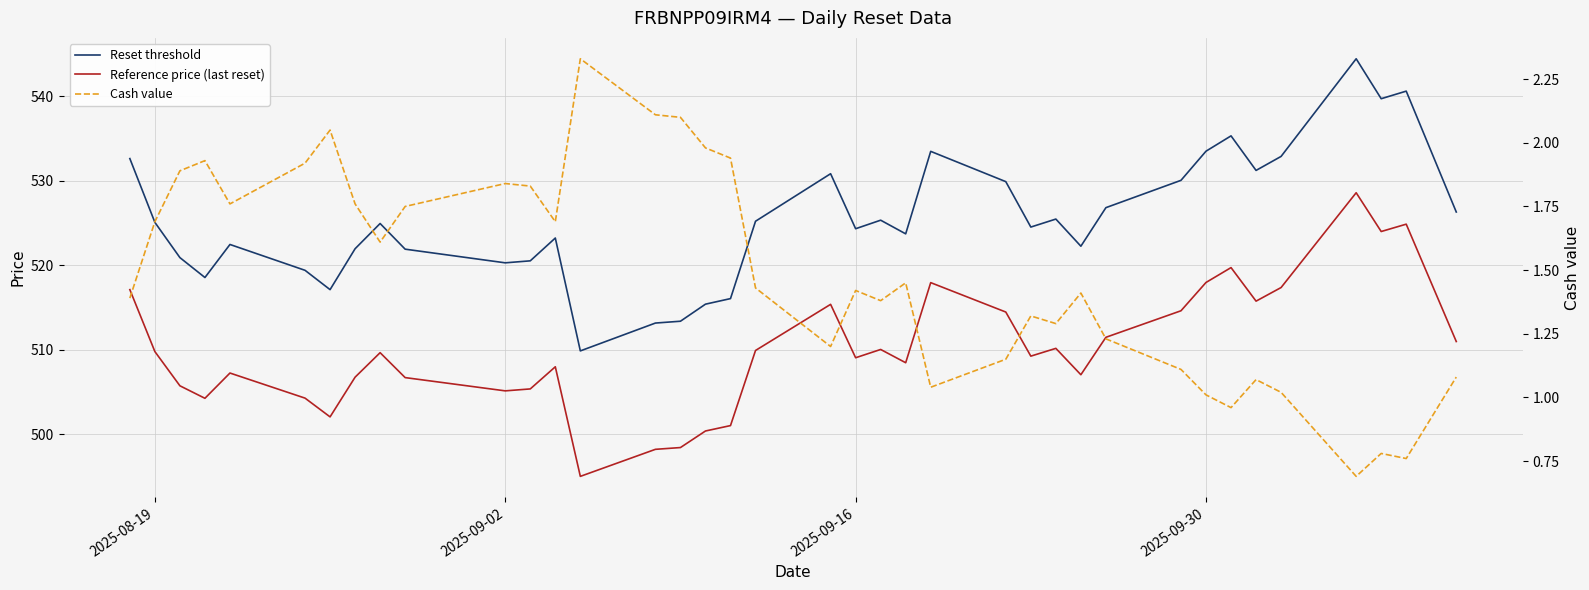

True or false: Cash value and Reset threshold intersect in this chart.

False